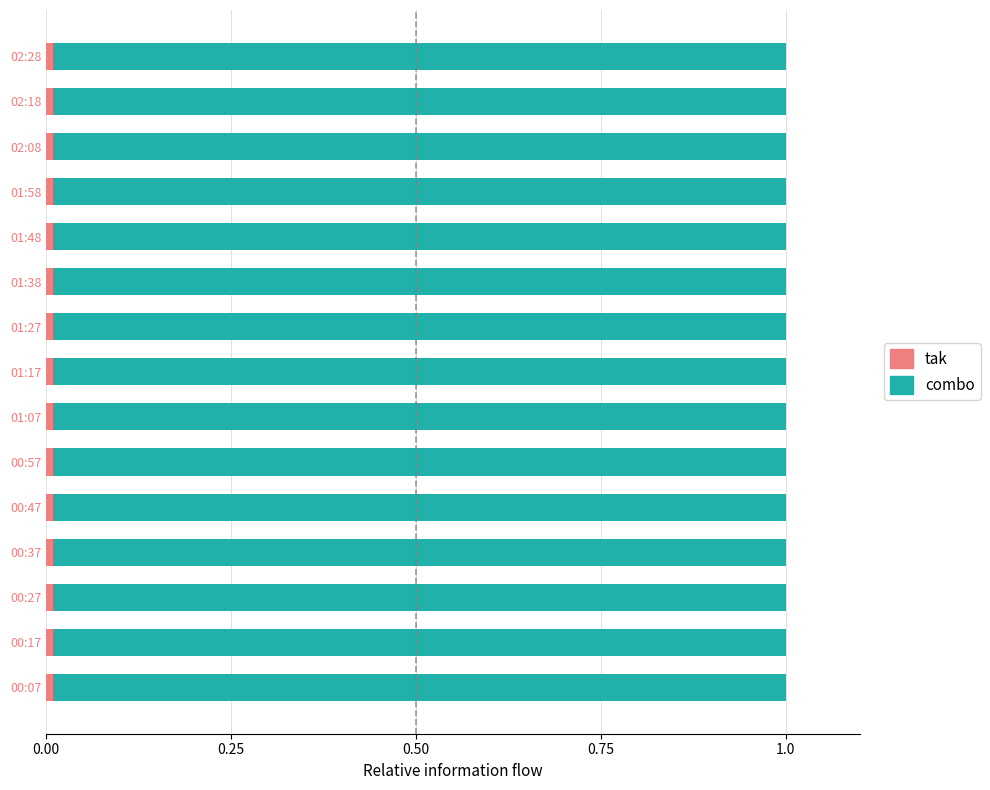

Rank the series by their maximum value, from lowest to highest.

tak, combo